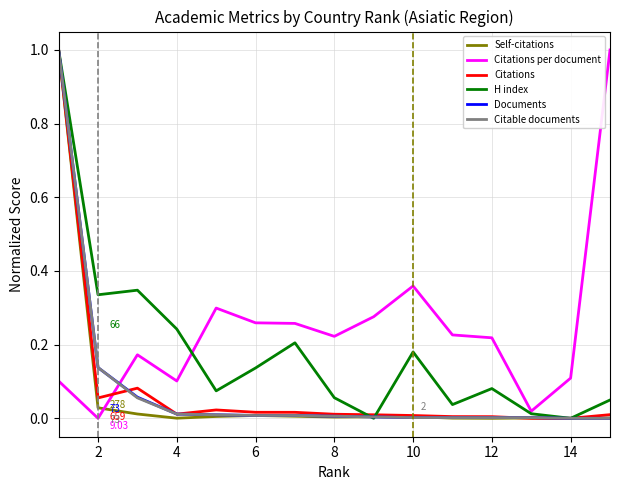

Which series has the largest total across all categories?

Citations per document